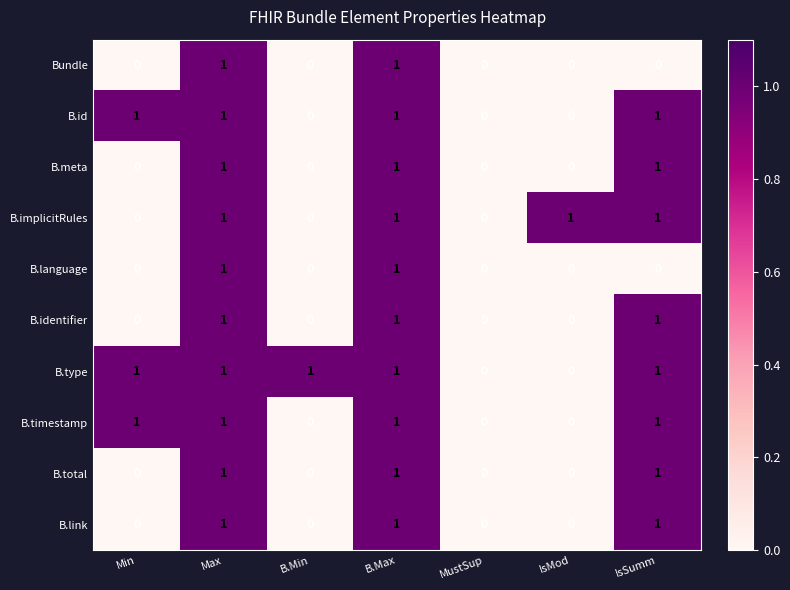

The B.total series shows 0 at IsMod. True or false?

True